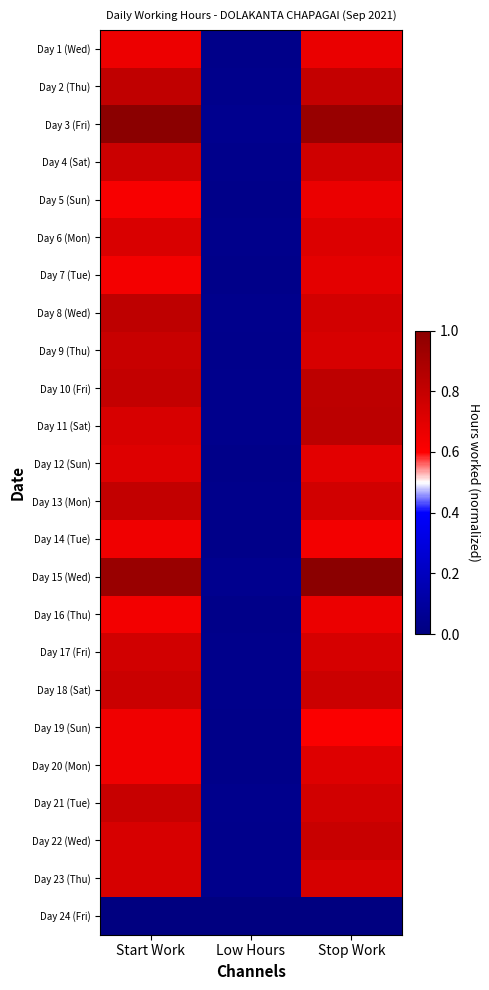

At which category does the chart reach its peak across all series?

Start Work